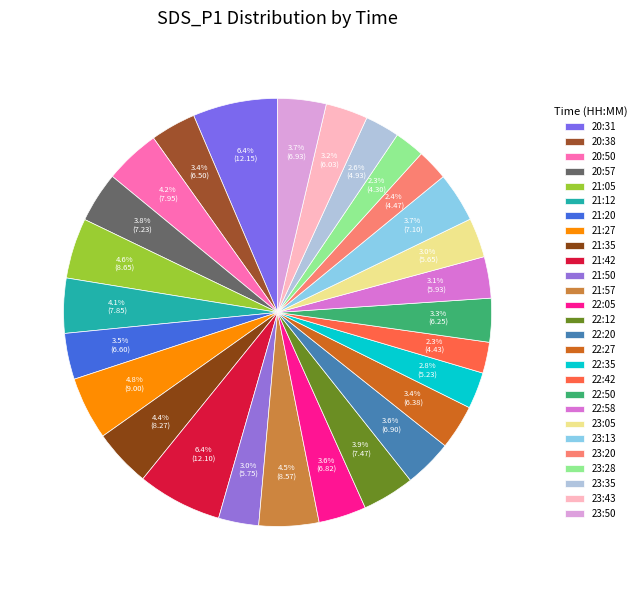

Count the number of slices in the pie.

27